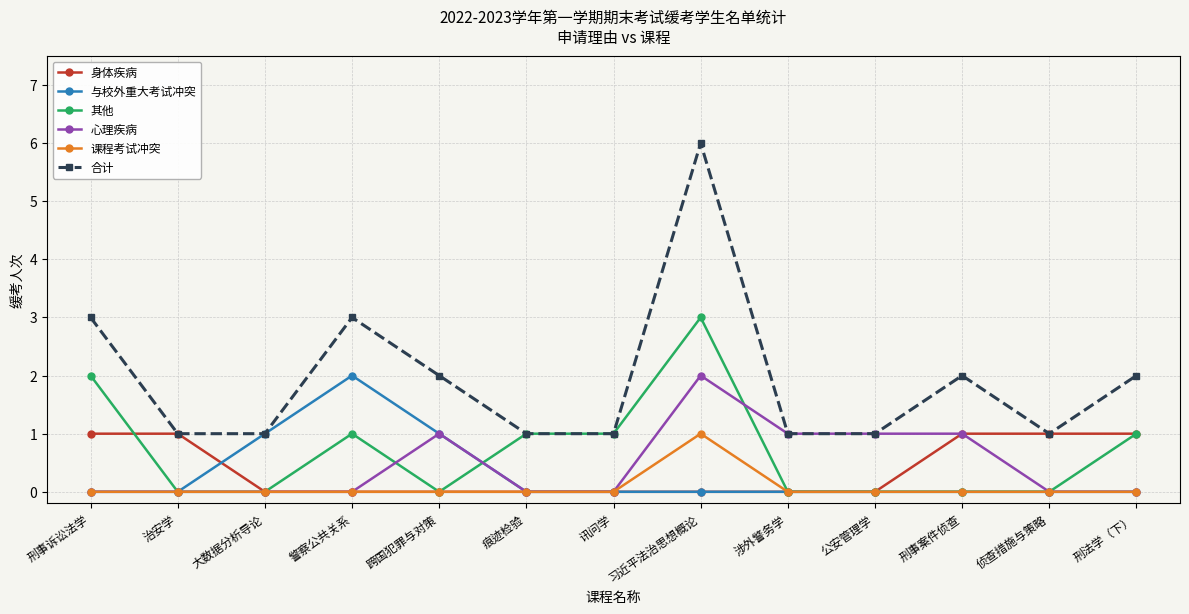

What value does the 合计 series have at 习近平法治思想概论?

6